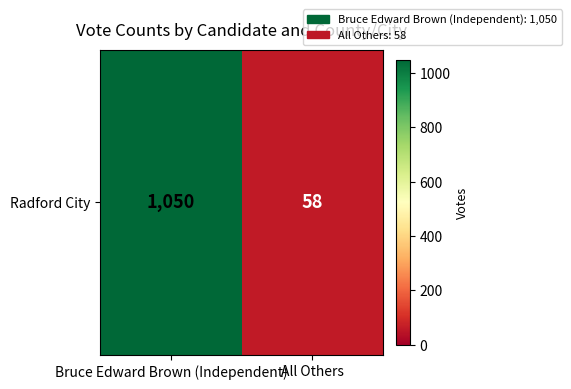

What is the sum of all values?

1108